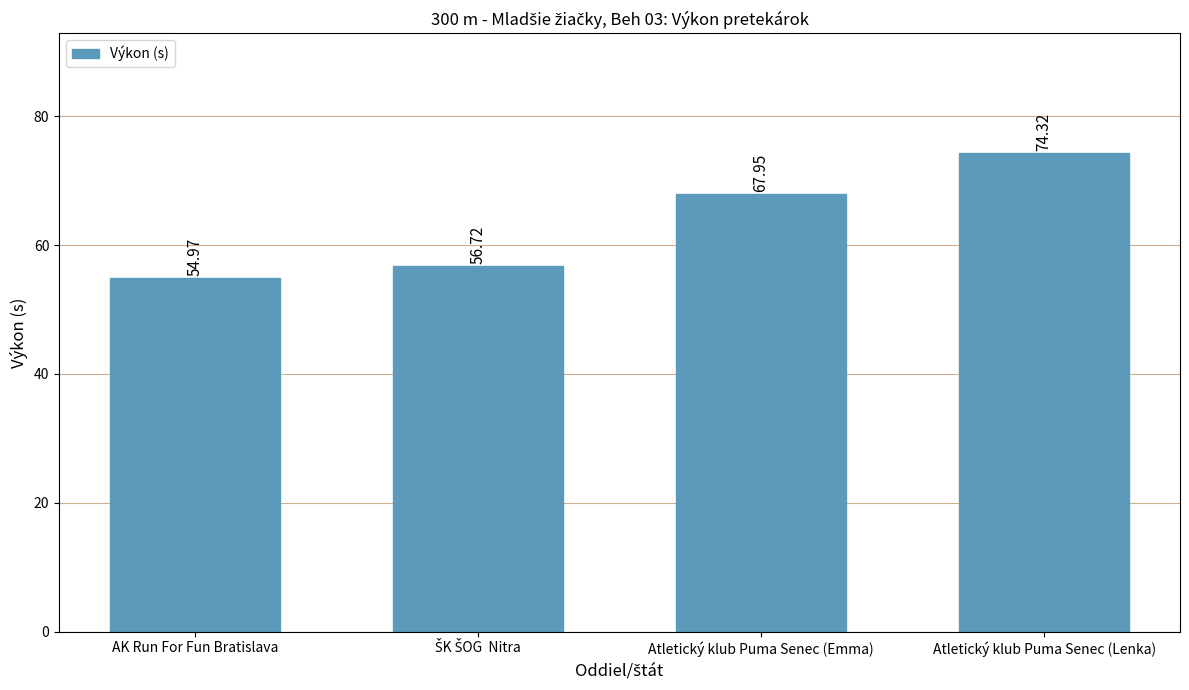

What is the label of the 1st bar from the left?

AK Run For Fun Bratislava